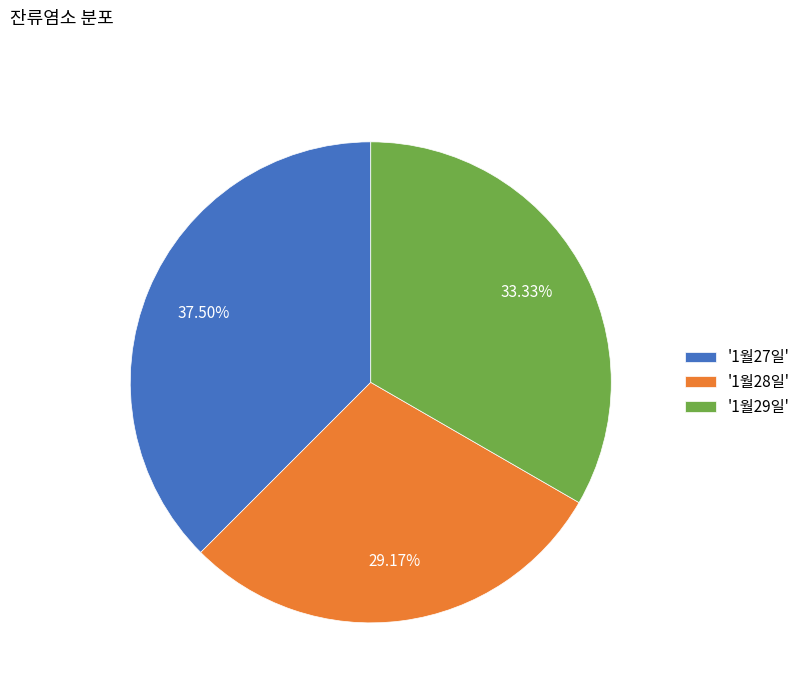

How many segments does this pie chart have?

3